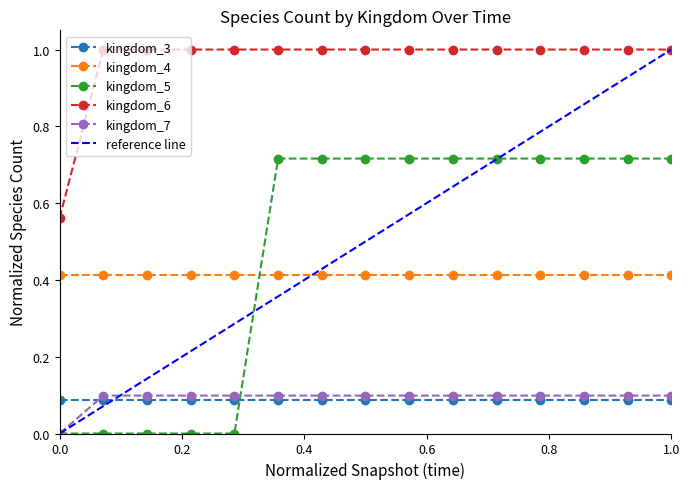

True or false: kingdom_5 and kingdom_7 cross at least once.

True